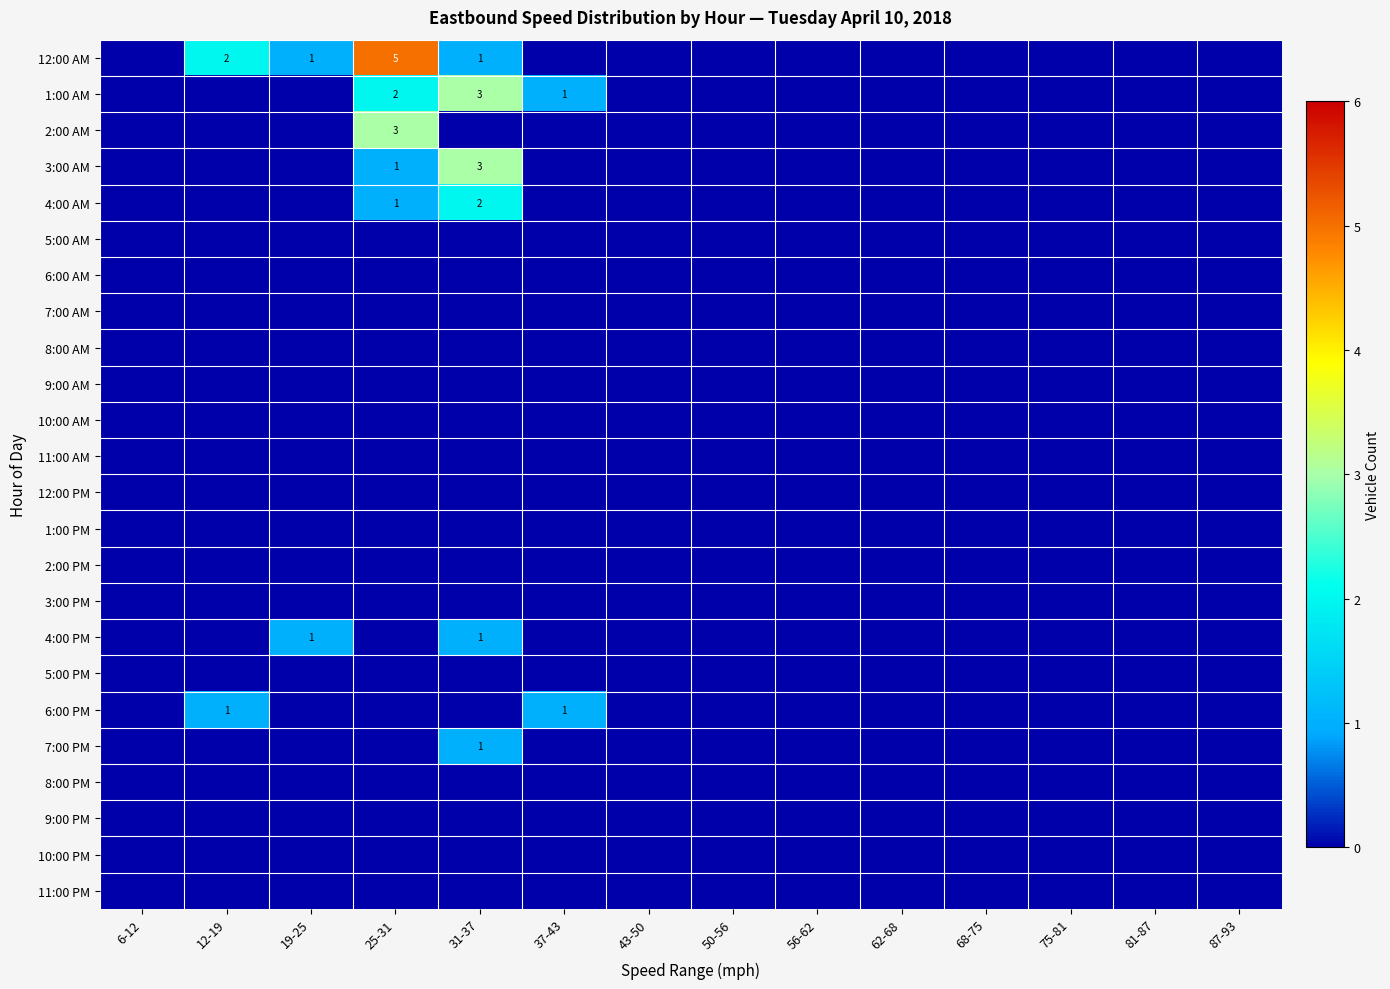

Rank the categories by 6:00 AM value from lowest to highest.

6-12, 12-19, 19-25, 25-31, 31-37, 37-43, 43-50, 50-56, 56-62, 62-68, 68-75, 75-81, 81-87, 87-93